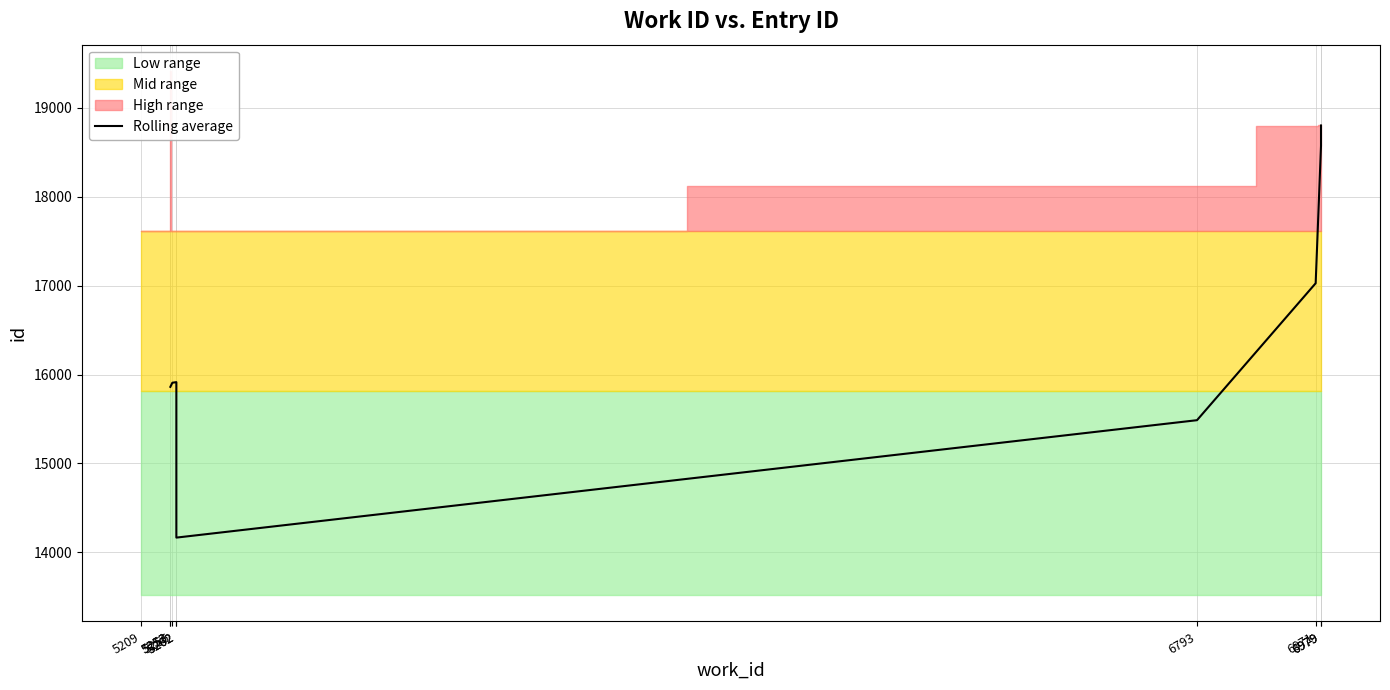

Rank the categories by value from highest to lowest.

6979, 6979, 6971, 5262, 5256, 5253, 6793, 5262